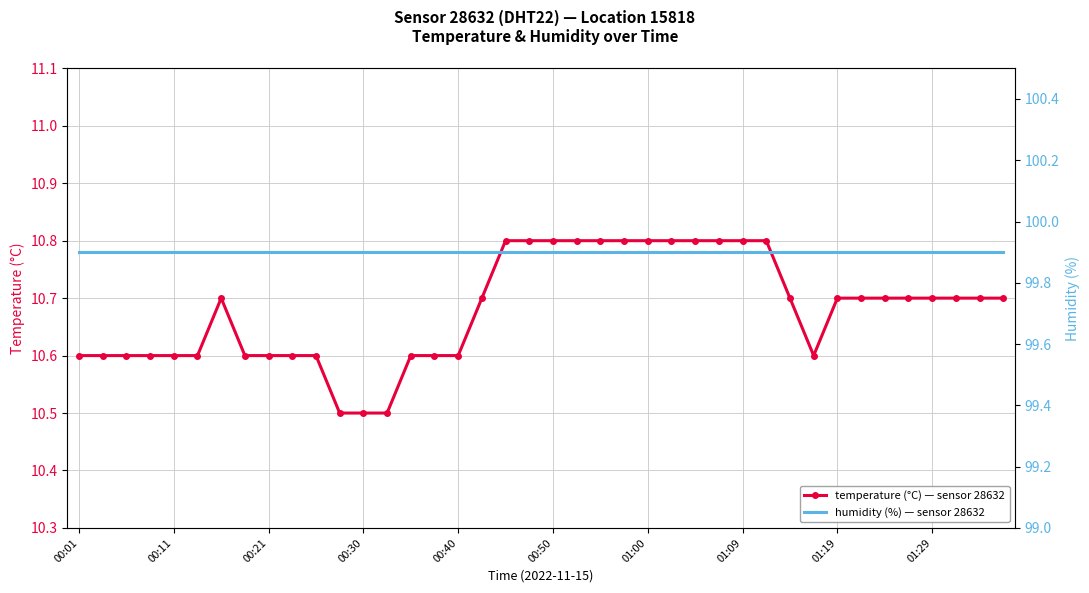

What is the lowest value of the temperature (°C) — sensor 28632 series?

10.5